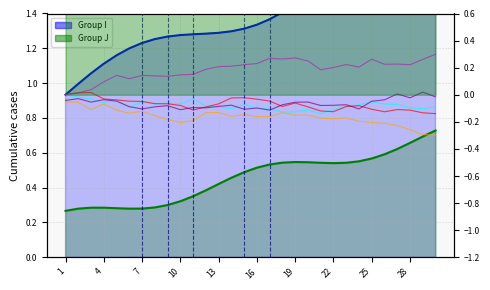

How many times do Series 5 and Series 2 cross each other?

11